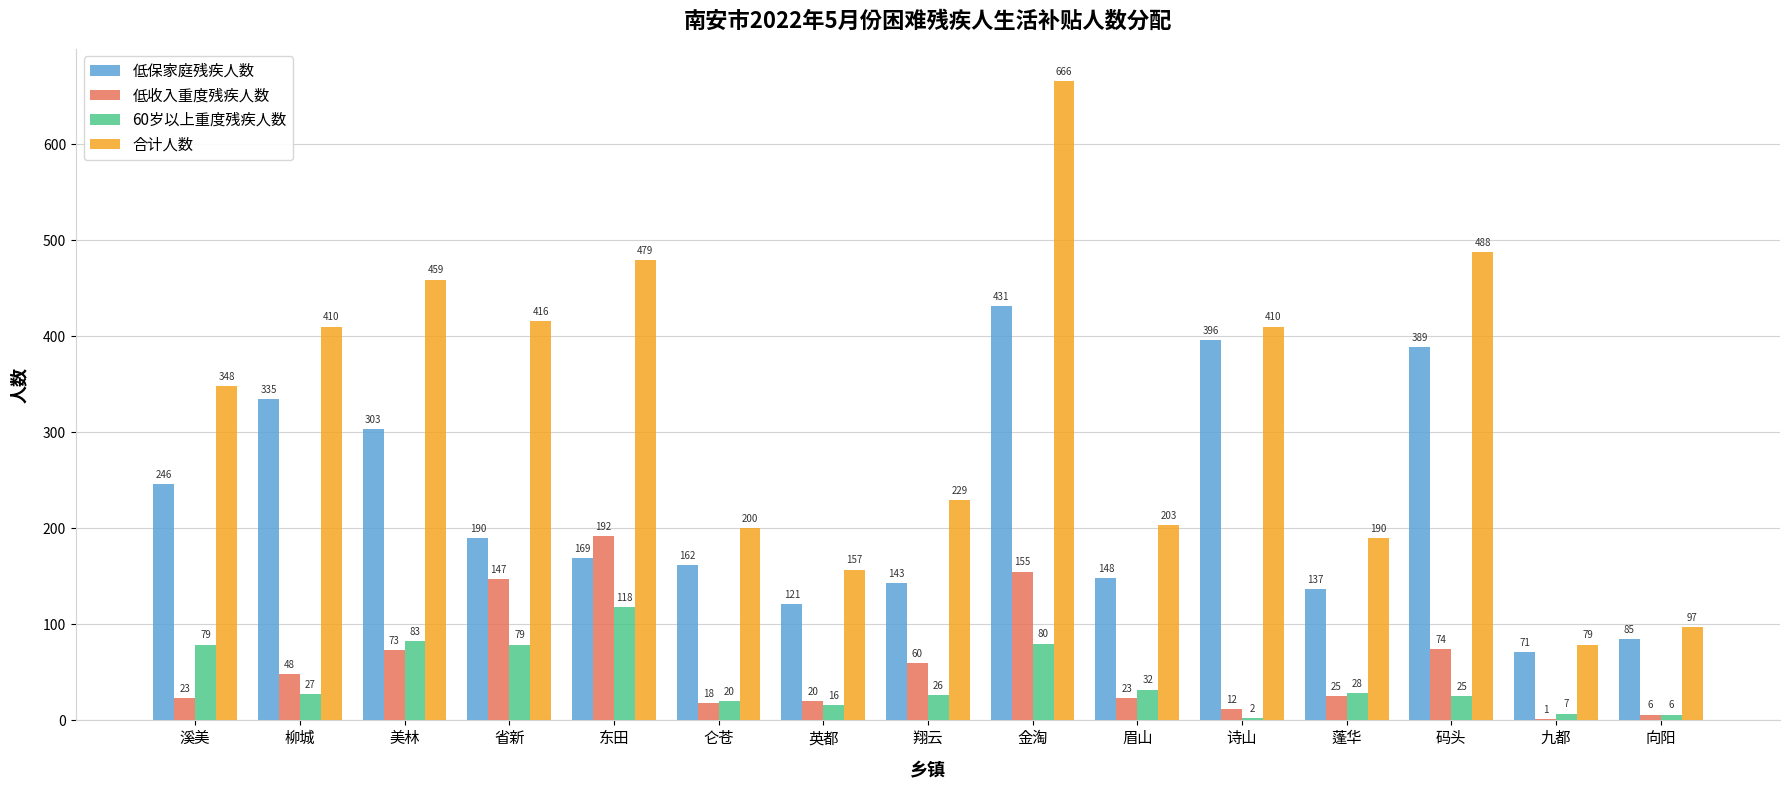

Where is 低保家庭残疾人数 nearest to the value 251?

溪美